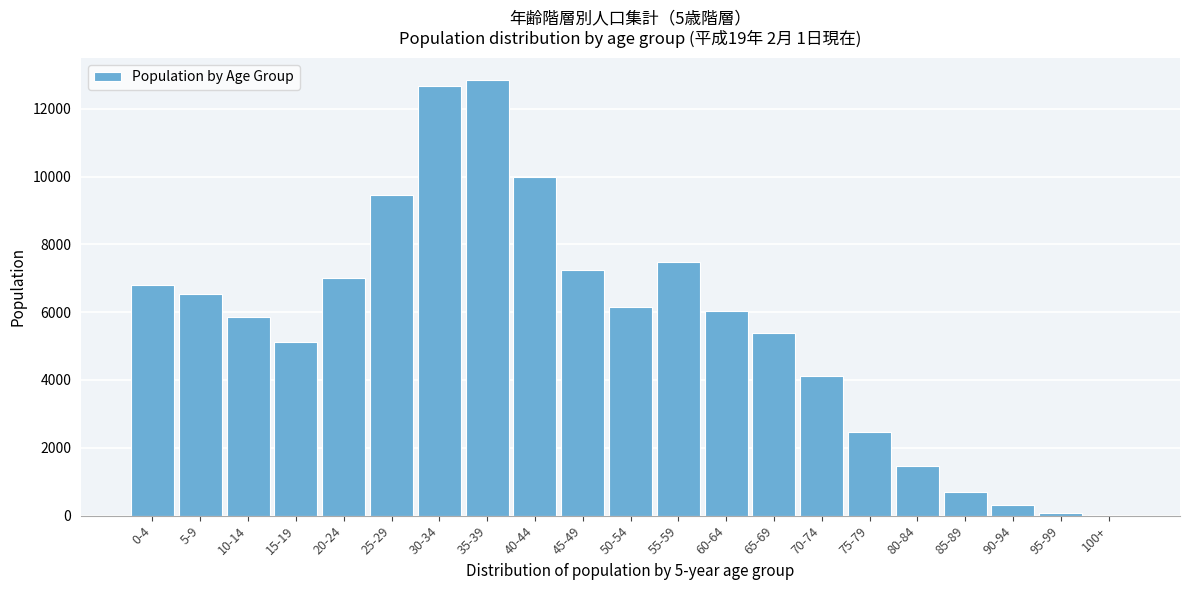

Reading right to left, transcribe all the data shown in this chart.

100+=6	95-99=89	90-94=318	85-89=698	80-84=1467	75-79=2468	70-74=4119	65-69=5372	60-64=6023	55-59=7474	50-54=6145	45-49=7238	40-44=9987	35-39=12858	30-34=12662	25-29=9460	20-24=7003	15-19=5132	10-14=5848	5-9=6549	0-4=6814